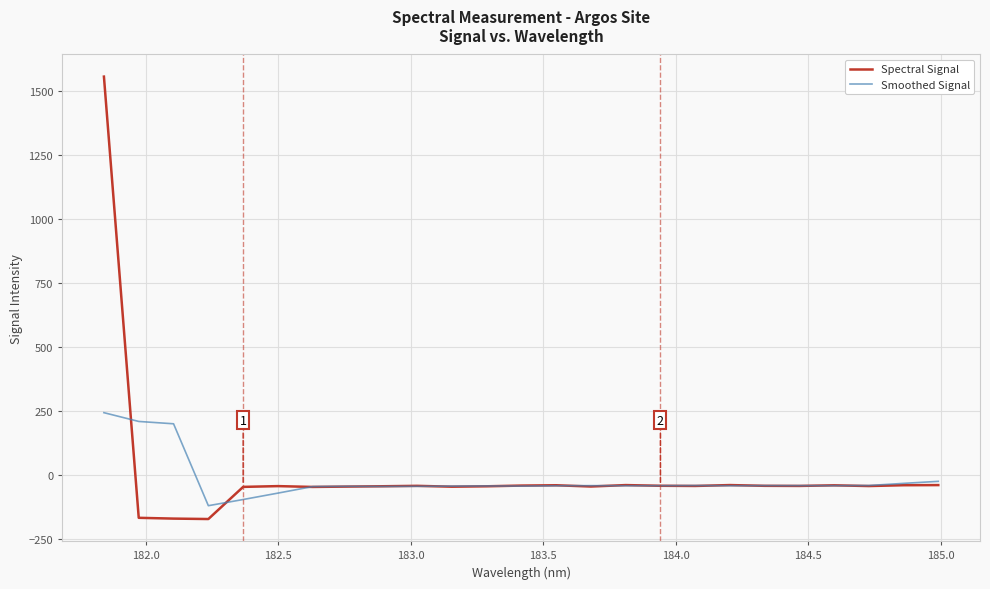

List the series in order of their peak value, highest first.

Spectral Signal, Smoothed Signal